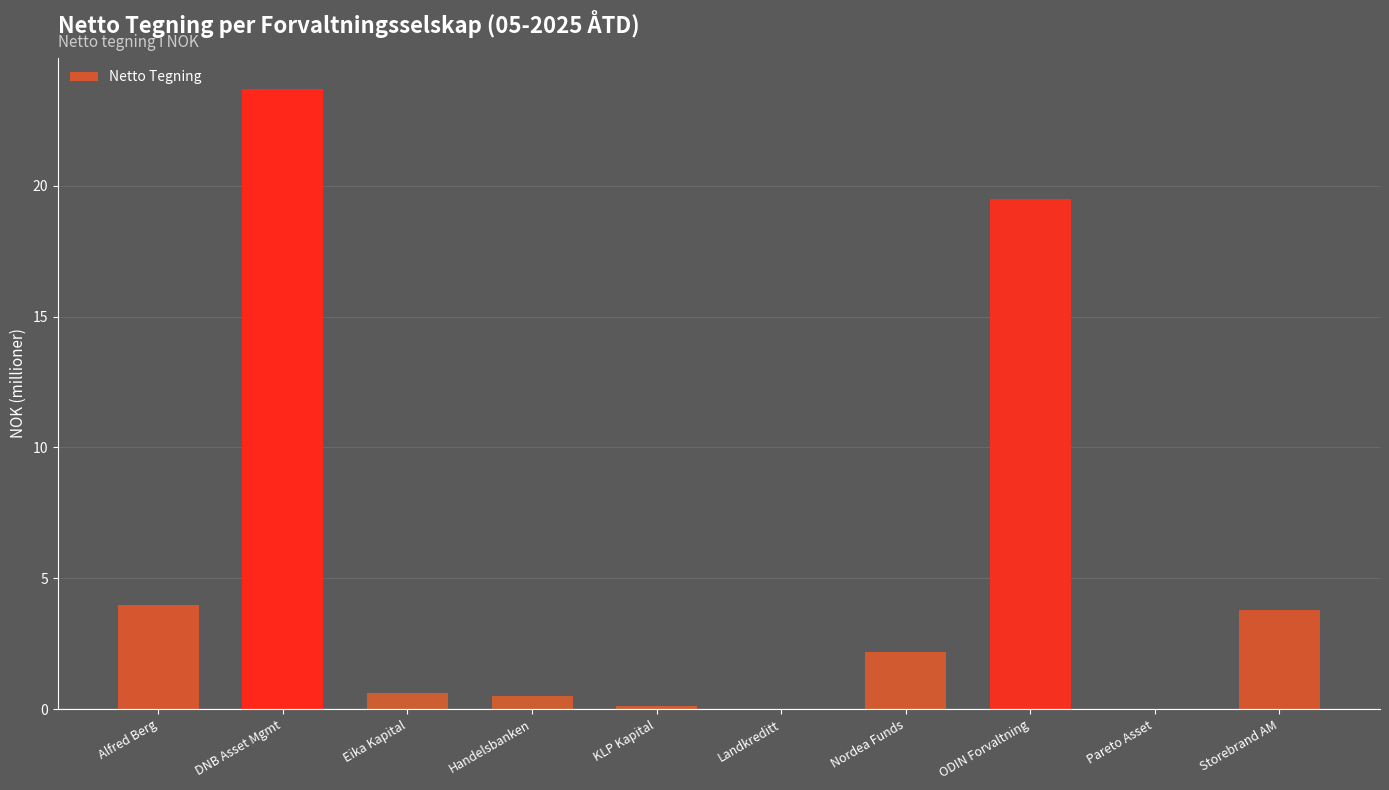

What is the average value?

5.4